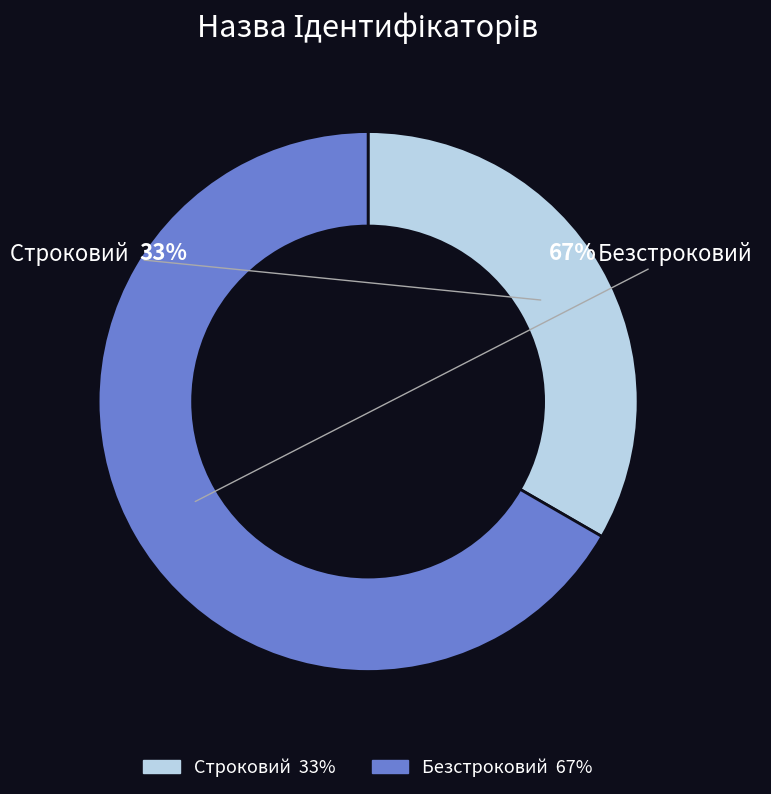

To the nearest percent, what is the average slice percentage?

50%